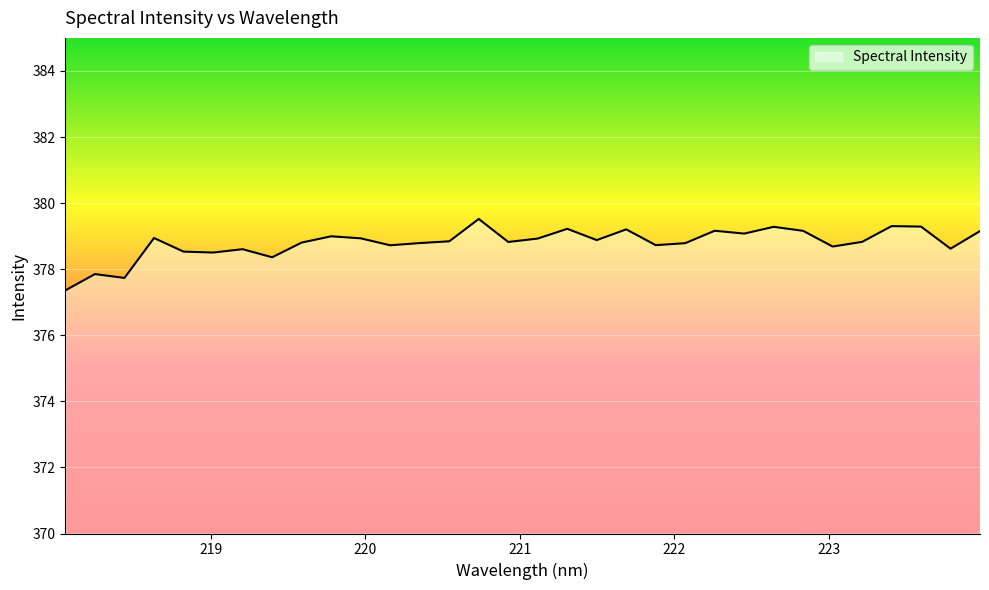

How many categories are shown in the chart?

32